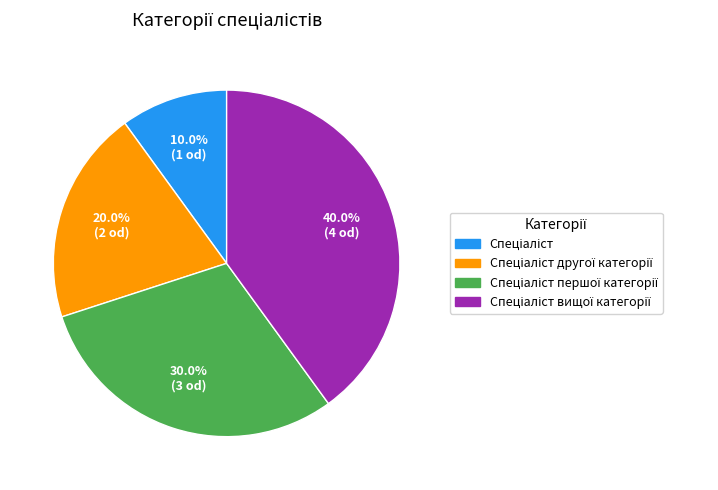

How many segments does this pie chart have?

4